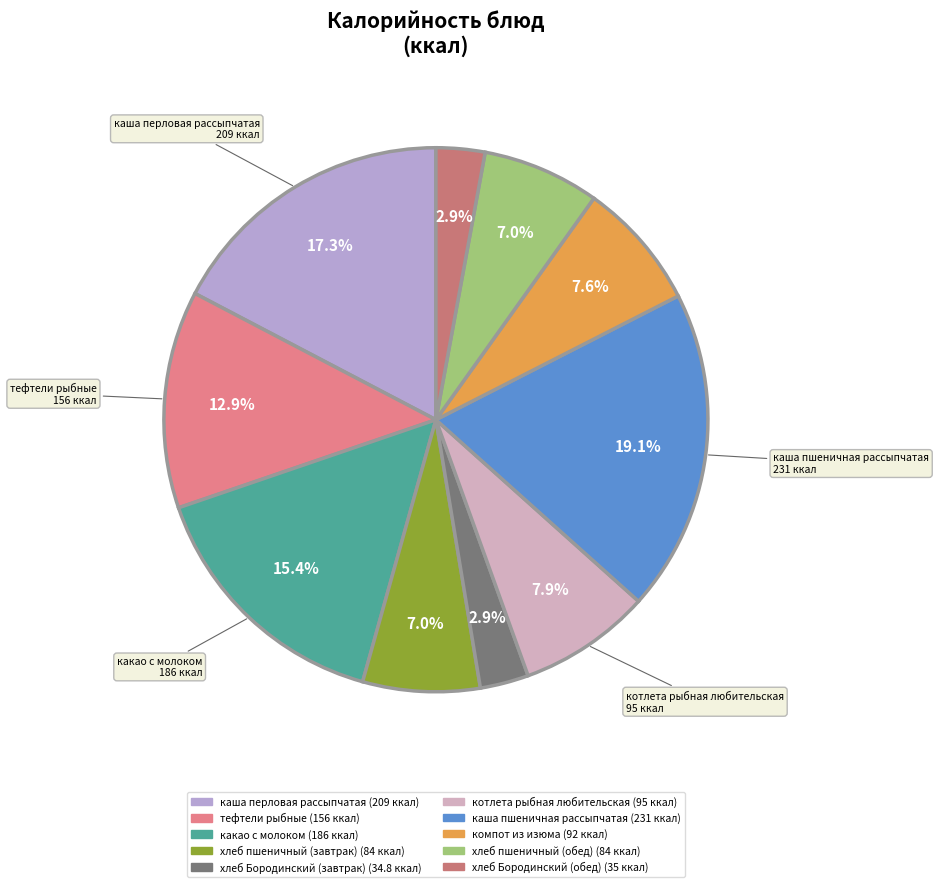

Rank the categories by value from highest to lowest.

каша пшеничная рассыпчатая, каша перловая рассыпчатая, какао с молоком, тефтели рыбные, котлета рыбная любительская, компот из изюма, хлеб пшеничный (завтрак), хлеб пшеничный (обед), хлеб Бородинский (обед), хлеб Бородинский (завтрак)